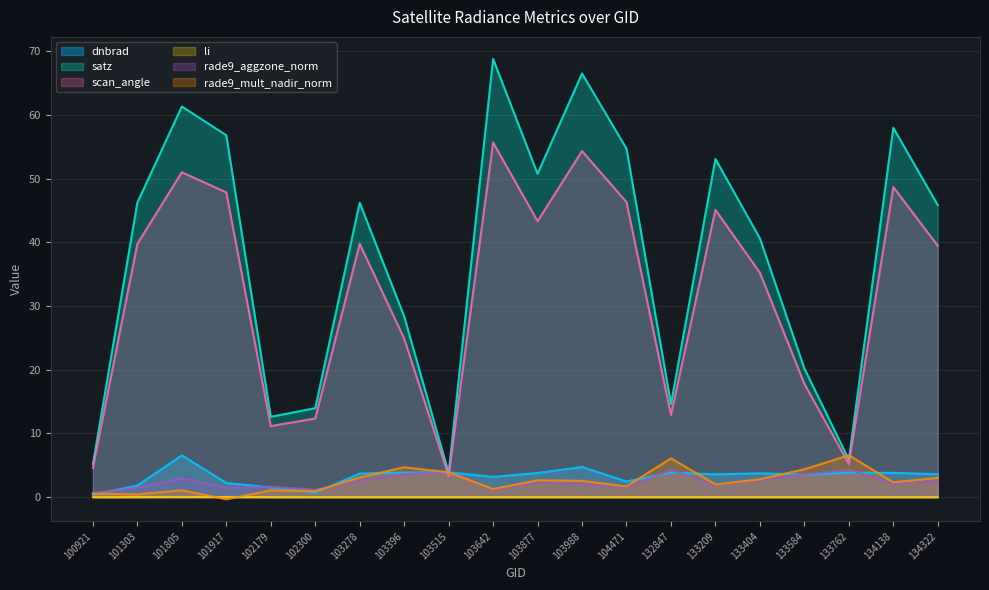

How many interior local peaks does the li series have?

3